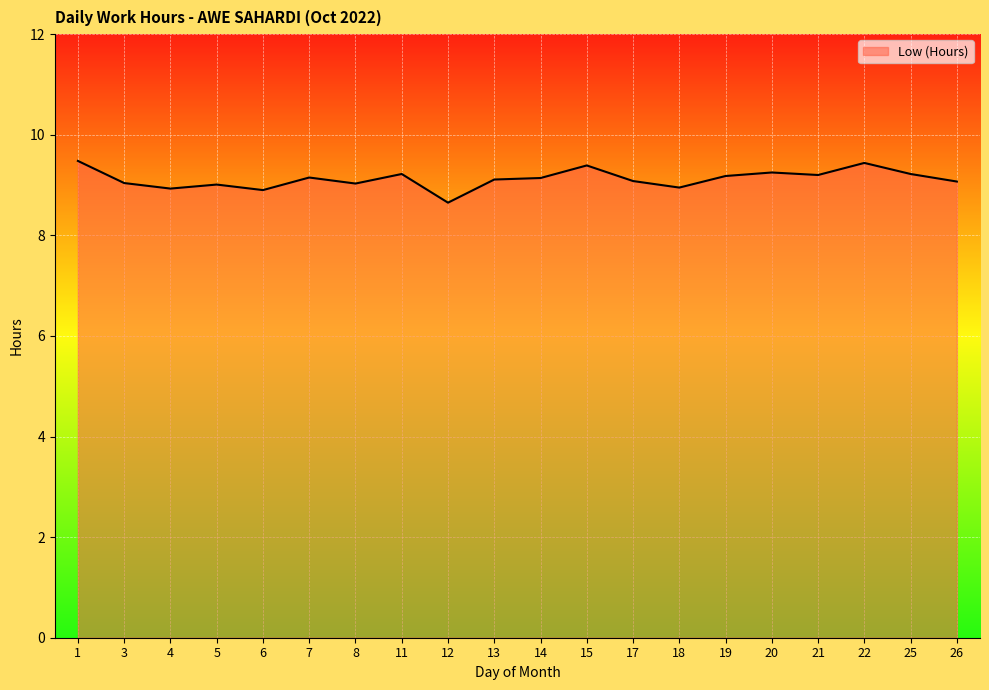

At which category does the chart reach its minimum across all series?

12